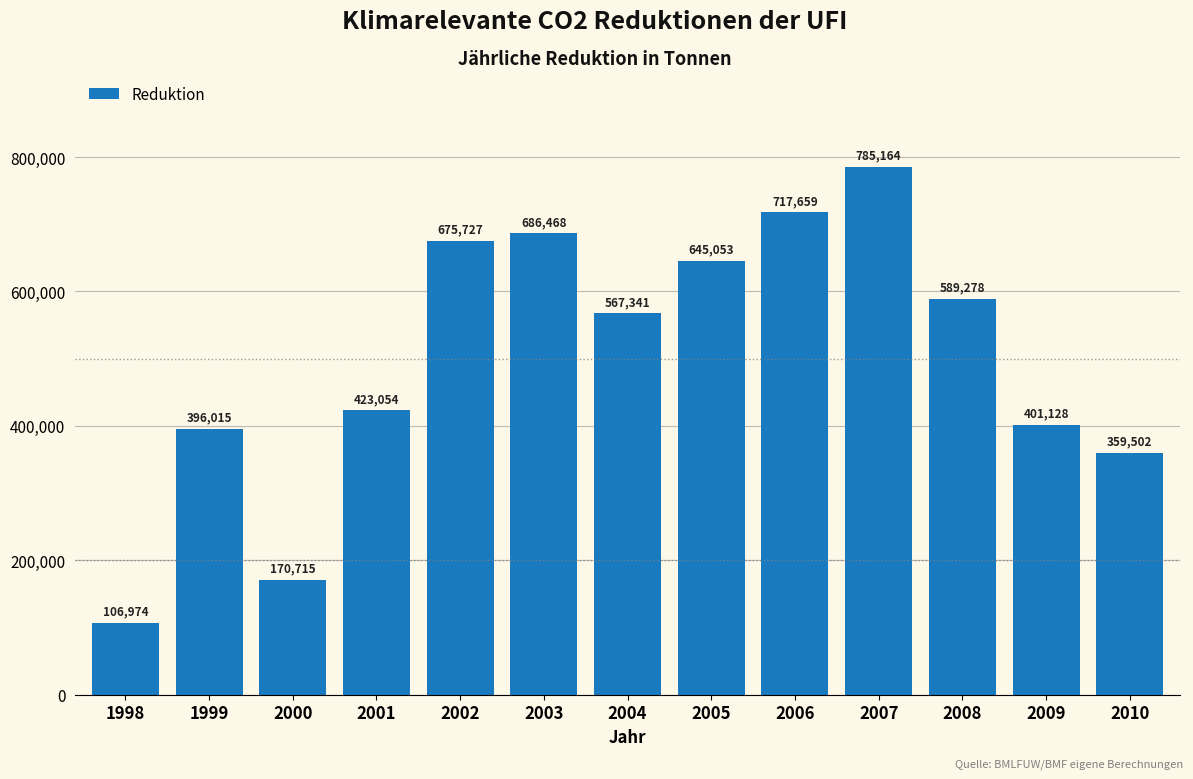

Reading left to right, list all the values displayed in this chart.

1998=106974	1999=396015	2000=170715	2001=423054	2002=675727	2003=686468	2004=567341	2005=645053	2006=717659	2007=785164	2008=589278	2009=401128	2010=359502